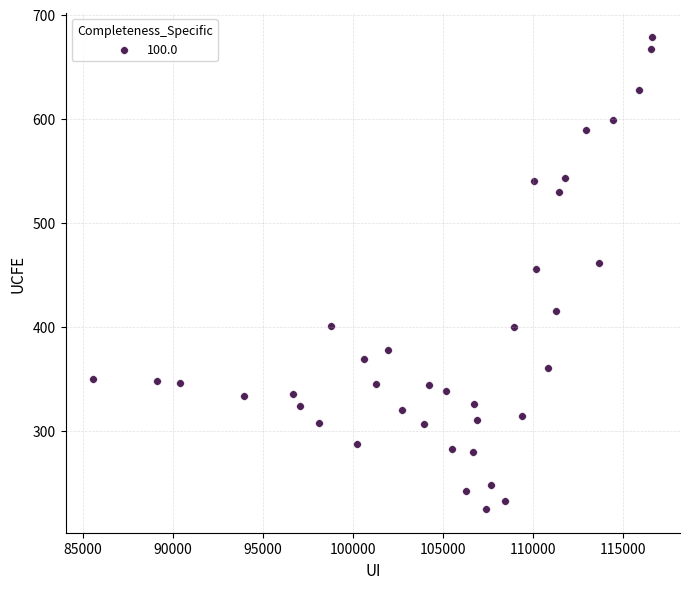

What is the range of Y values (max minus min)?

454